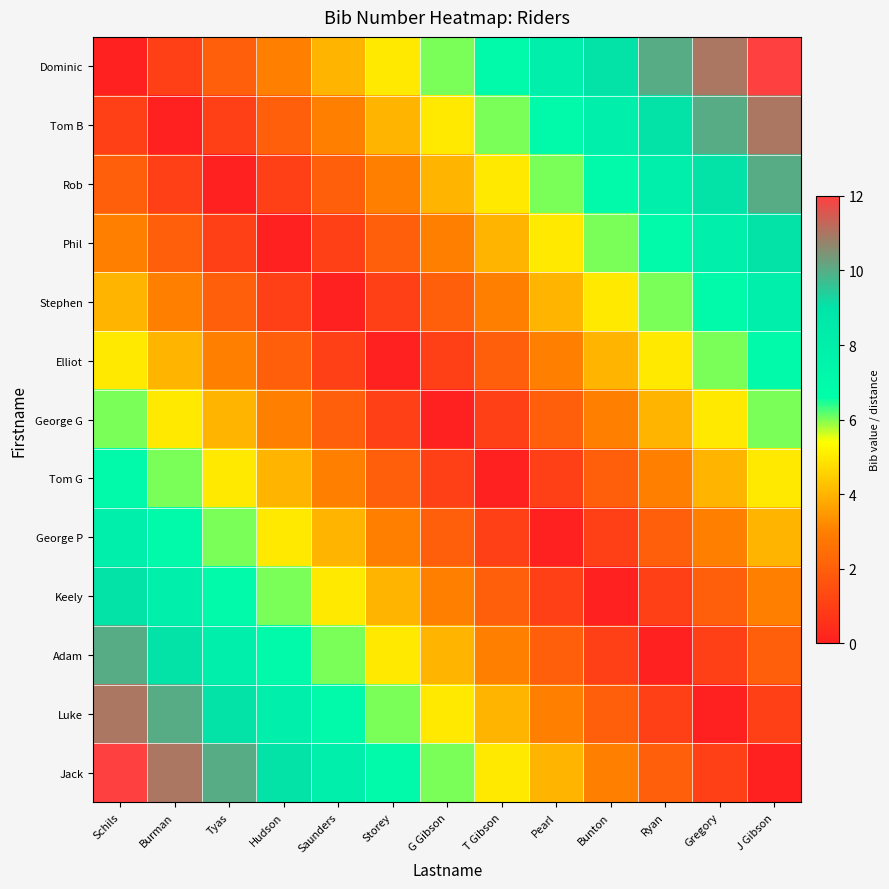

At how many categories does at least one series exceed 11?

2